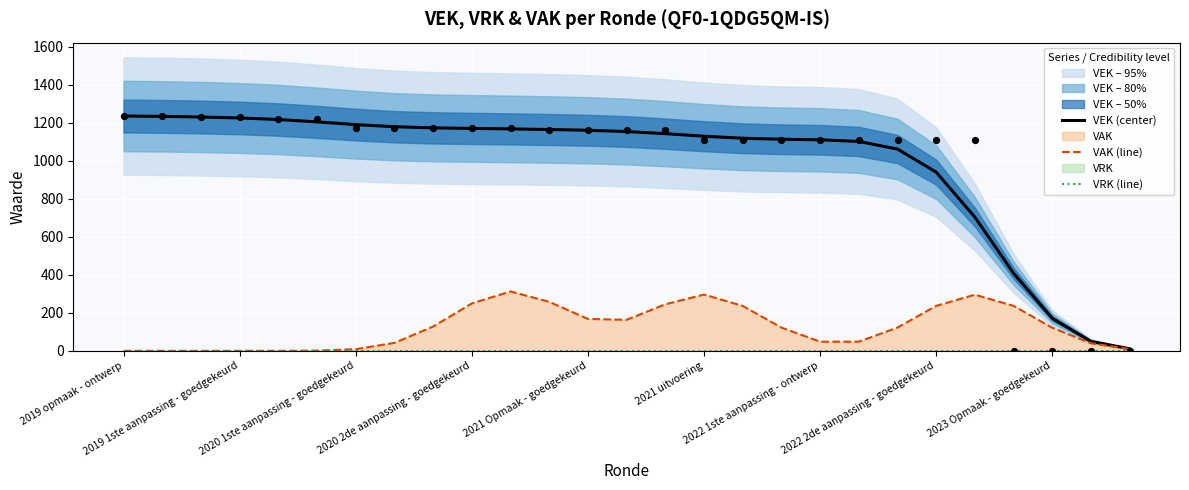

Which series has the widest spread of Y values?

VEK (center)